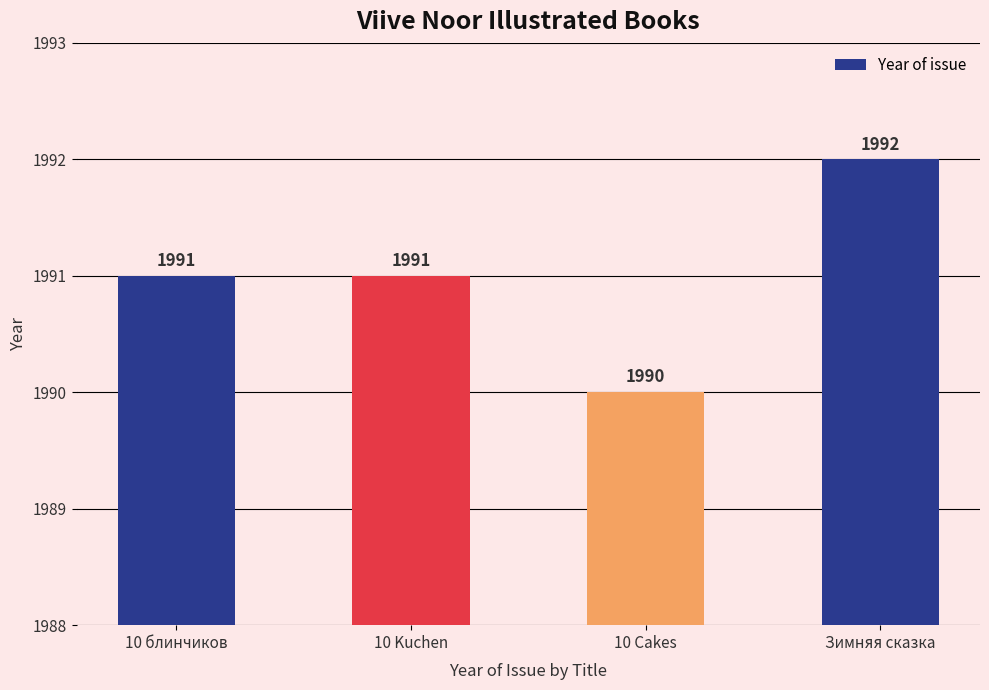

What is the ratio of the value at 10 Kuchen to the value at Зимняя сказка?

1.0